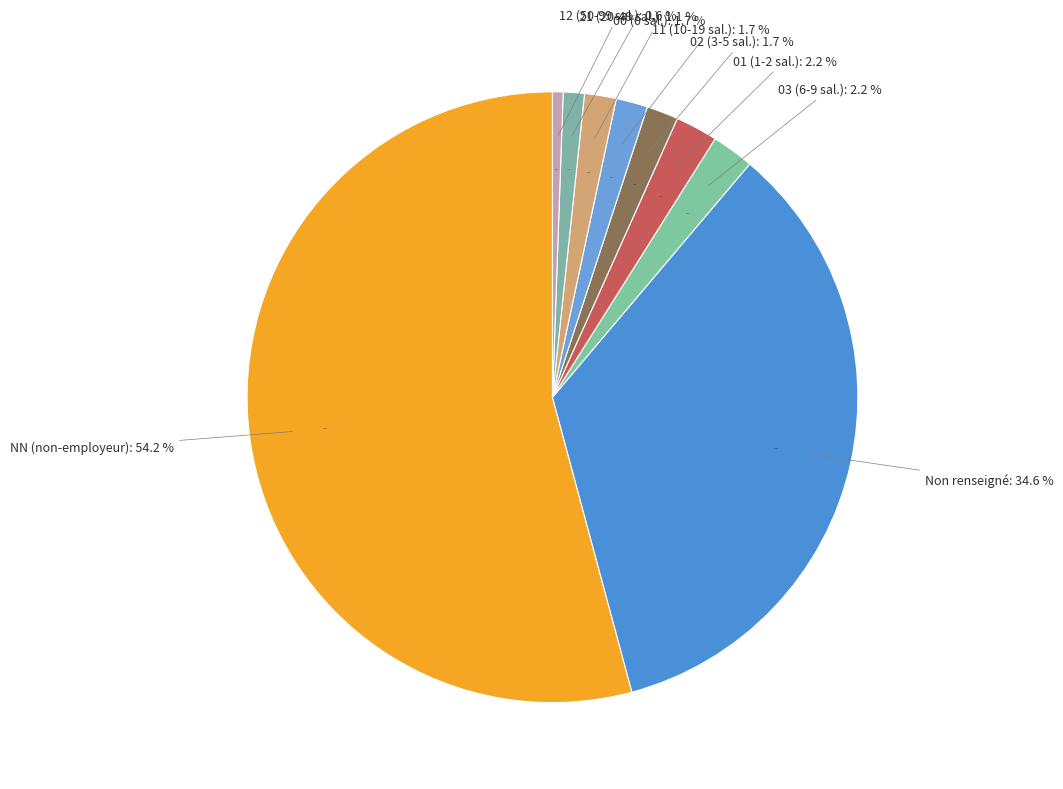

What is the ratio of the value at NN to the value at 11?

32.3